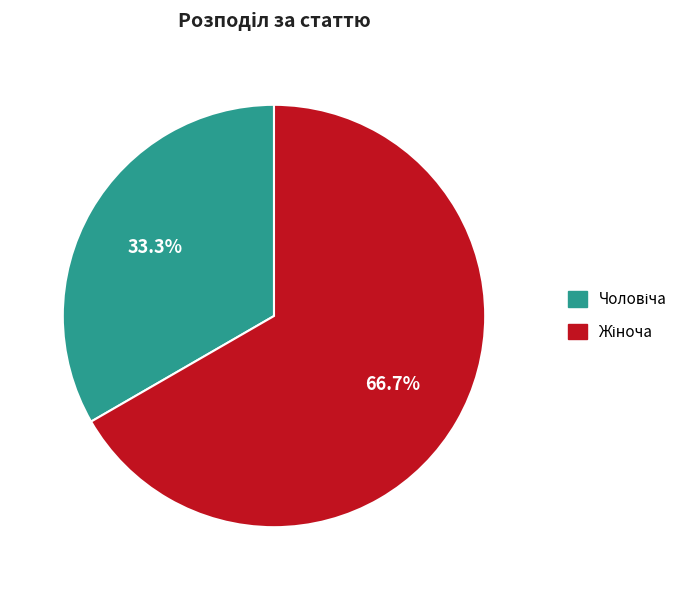

Which slice represents more than half of the pie?

Жіноча